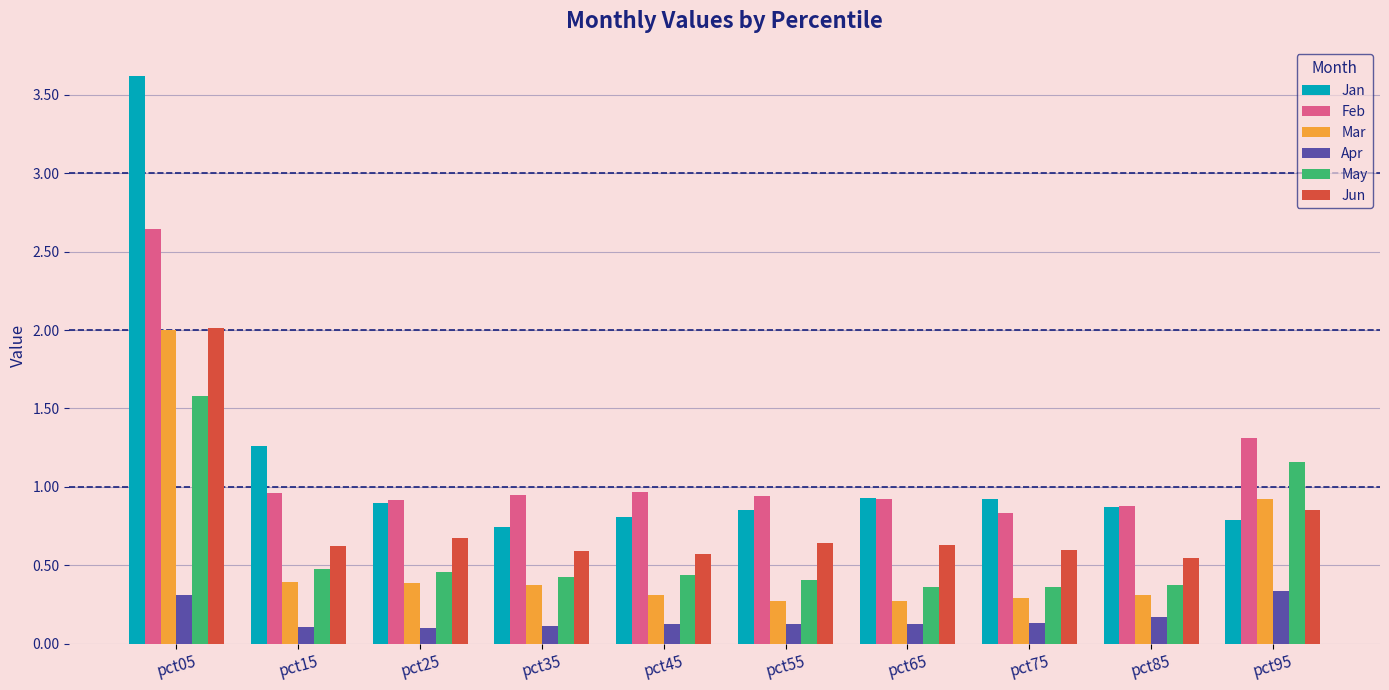

What is the sum of all Apr values?

1.6